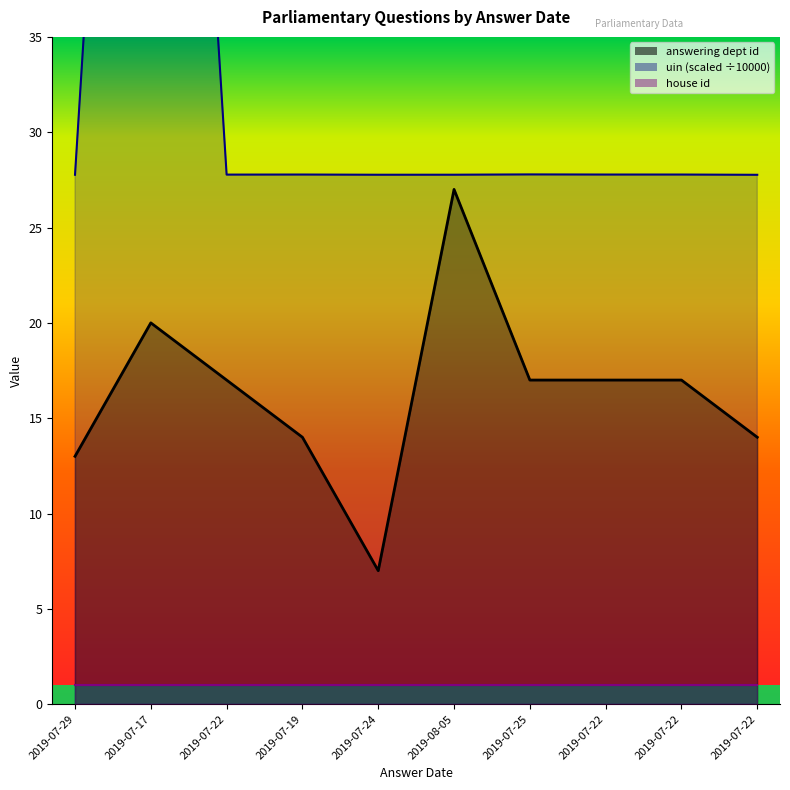

Which series has the largest total across all categories?

uin_norm